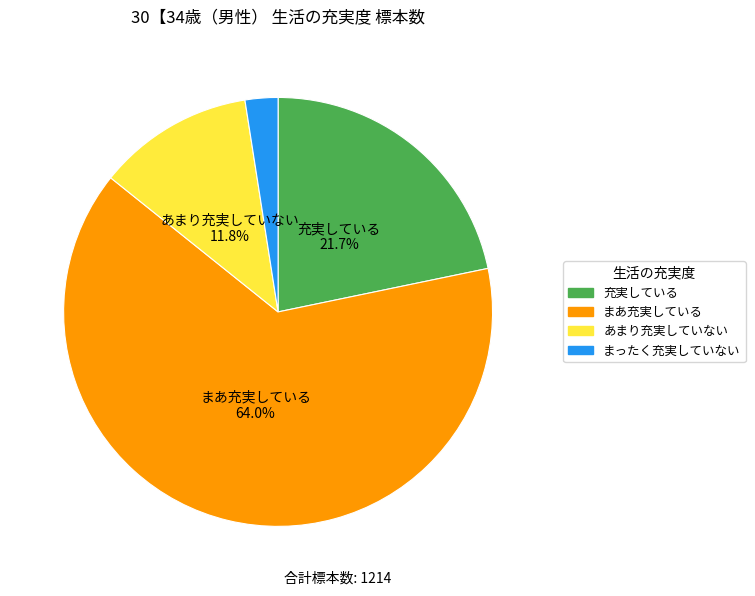

Rank the categories by value from highest to lowest.

まあ充実している, 充実している, あまり充実していない, まったく充実していない